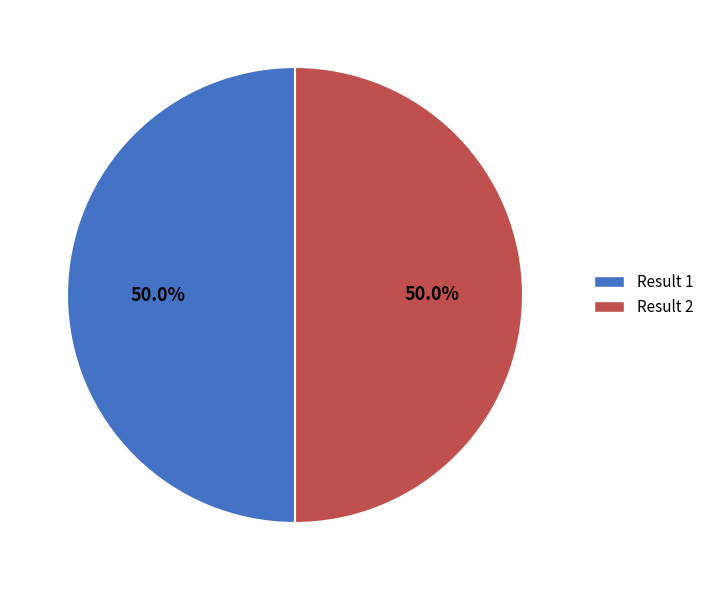

What is the ratio of the value at Result 1 to the value at Result 2?

1.0